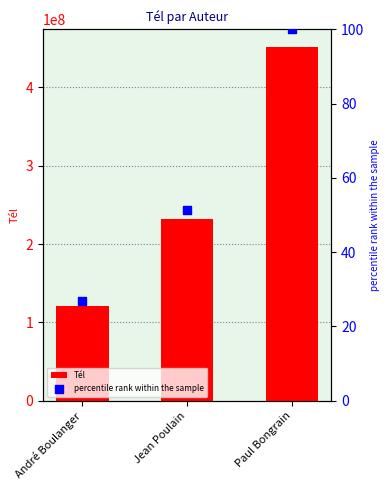

Which series has the largest Y range (max minus min)?

Tél